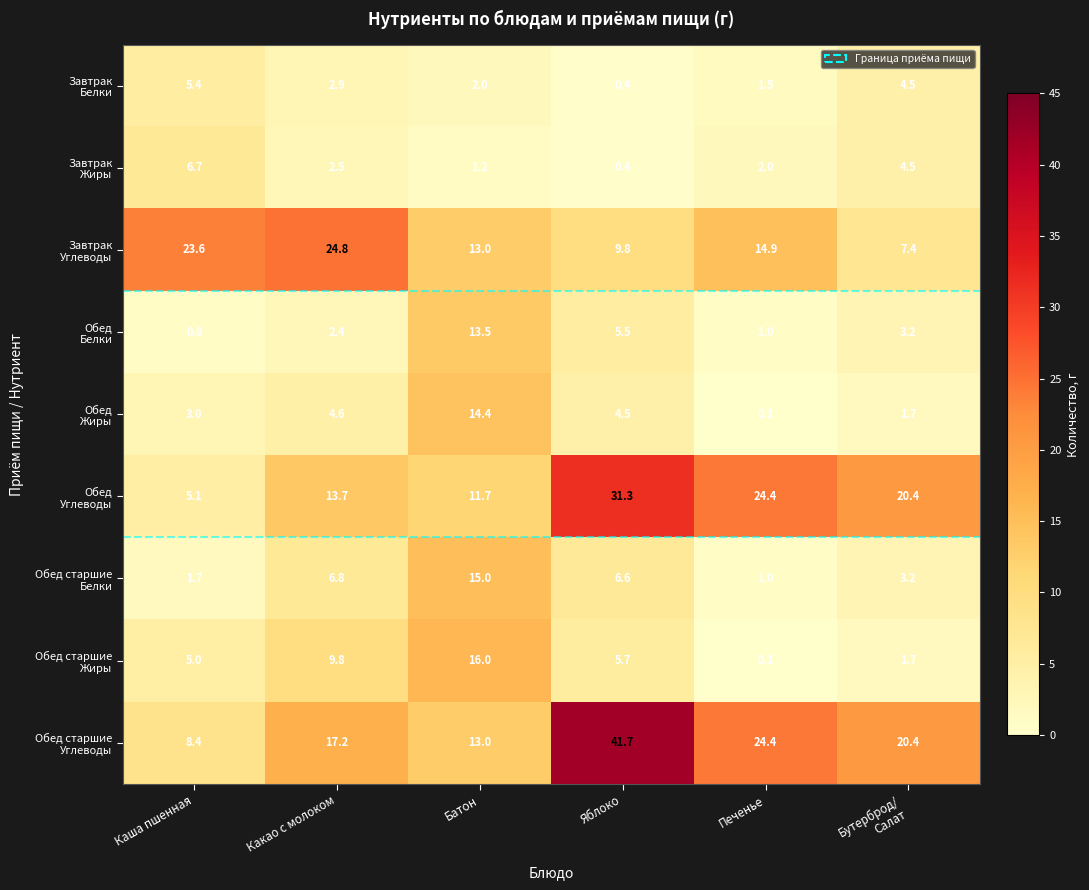

What is the spread (max minus min) of values at Яблоко?

41.3